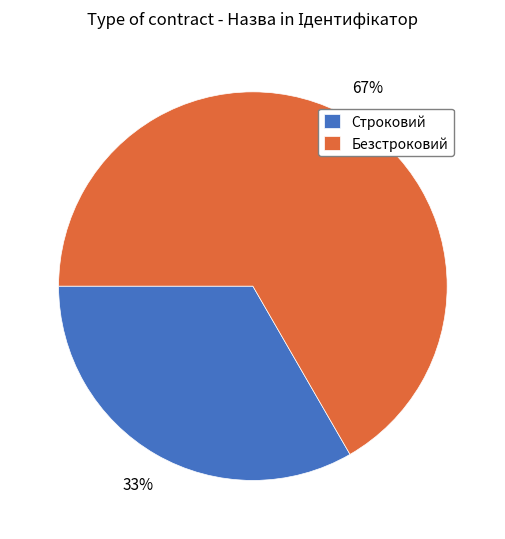

Do Строковий and Безстроковий together represent more than half of the pie?

Yes